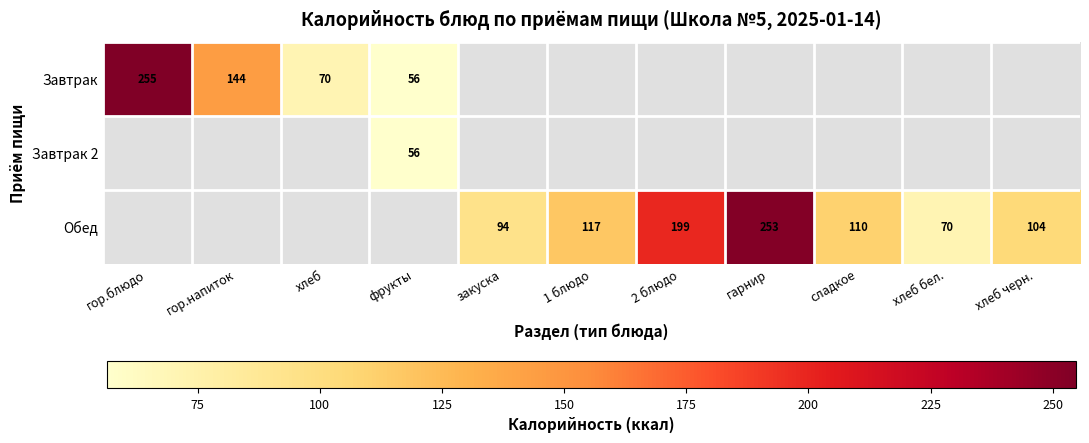

True or false: Обед has a value of 117 at 1 блюдо.

True